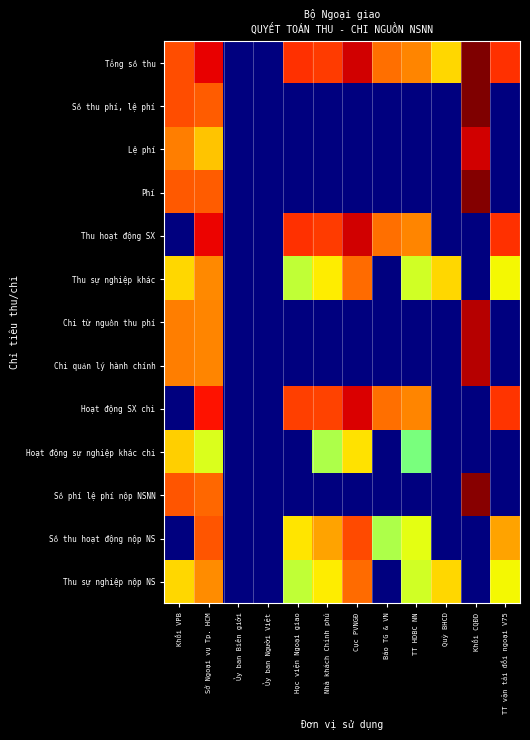

What is the total value across all series at Khối VPB?

93.6